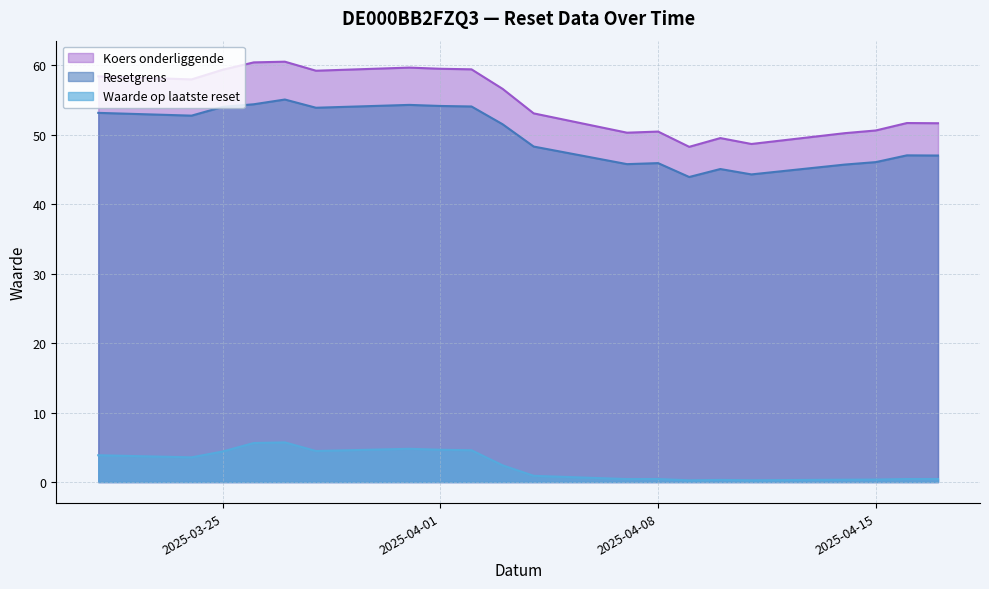

How many series are shown in this chart?

3